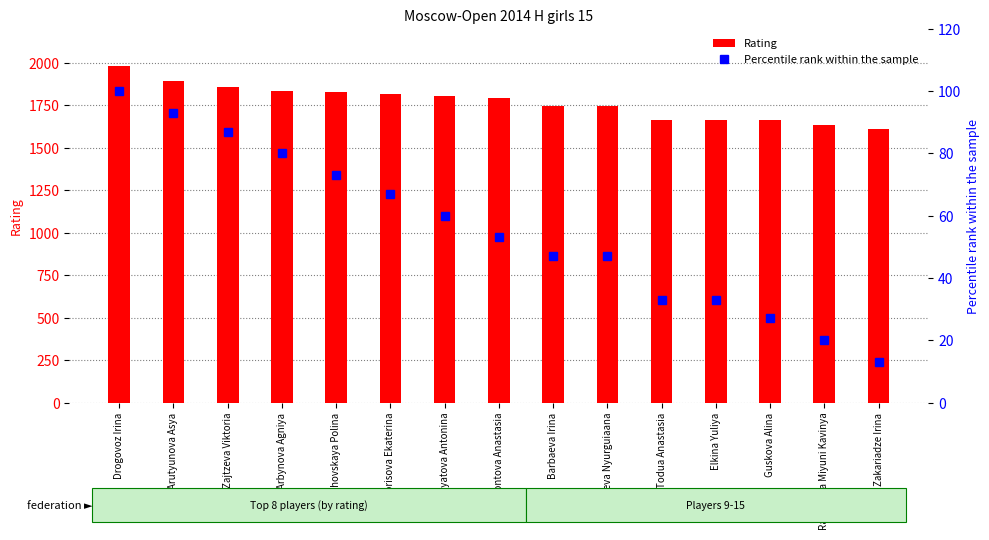

At which label does Percentile rank within the sample reach its peak?

Drogovoz Irina